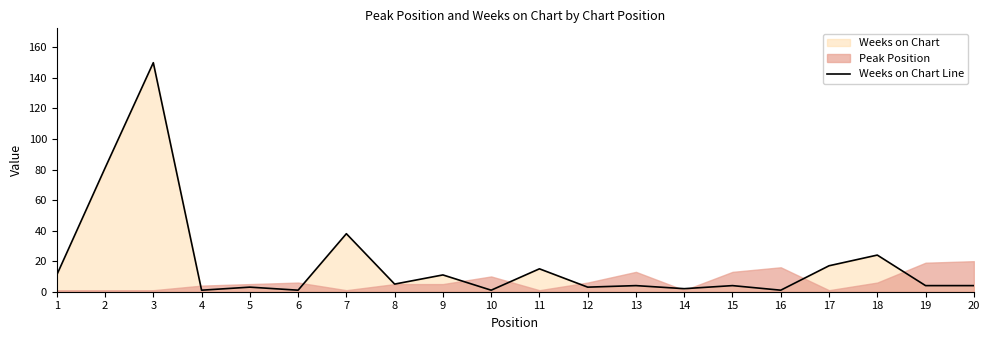

Approximately how many times larger is the value at 5 compared to 1?

0.3